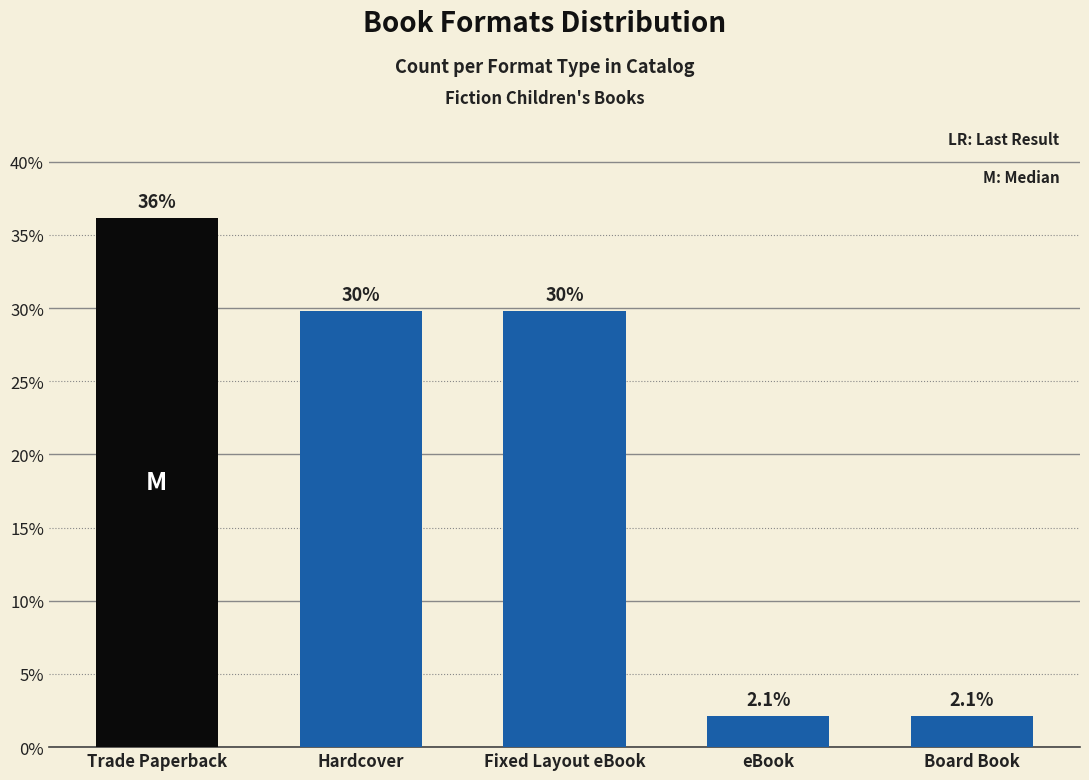

Reading left to right, what are all the values shown in this chart?

Trade Paperback=36.2	Hardcover=29.8	Fixed Layout eBook=29.8	eBook=2.1	Board Book=2.1